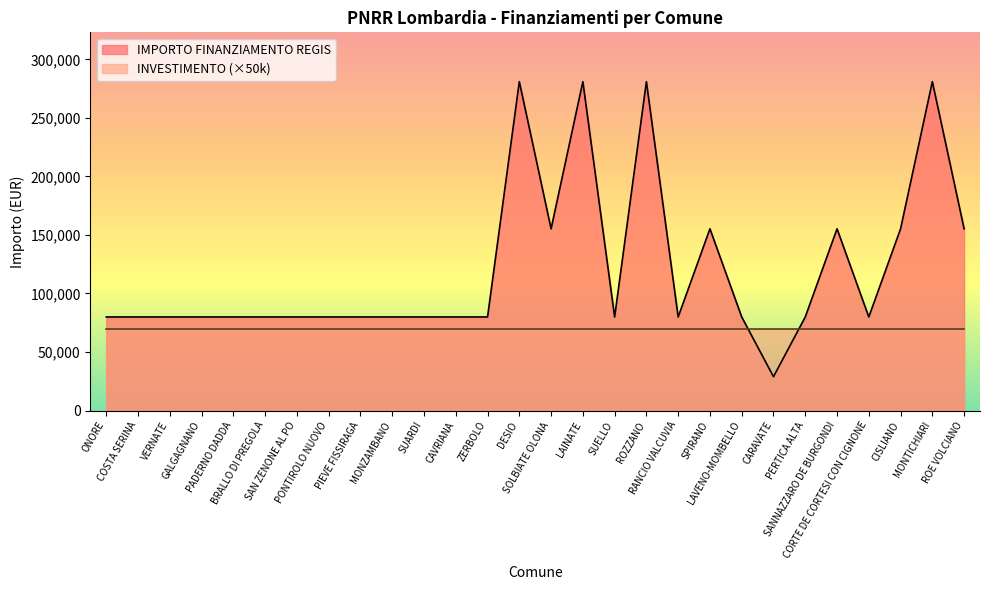

Count the number of data series in this chart.

2